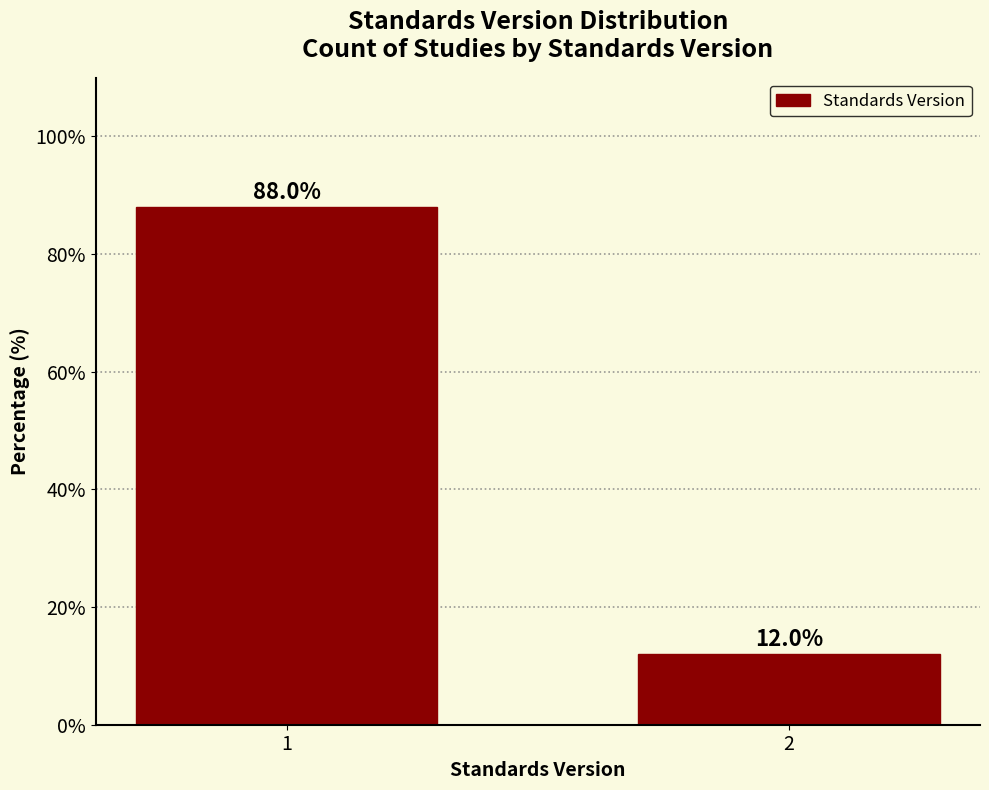

Reading left to right, list all the values displayed in this chart.

1=88.0	2=12.0